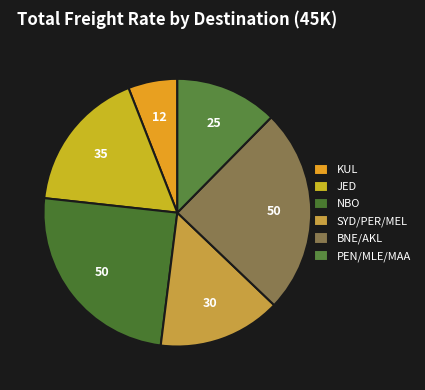

Does JED account for over 50% of the chart?

No